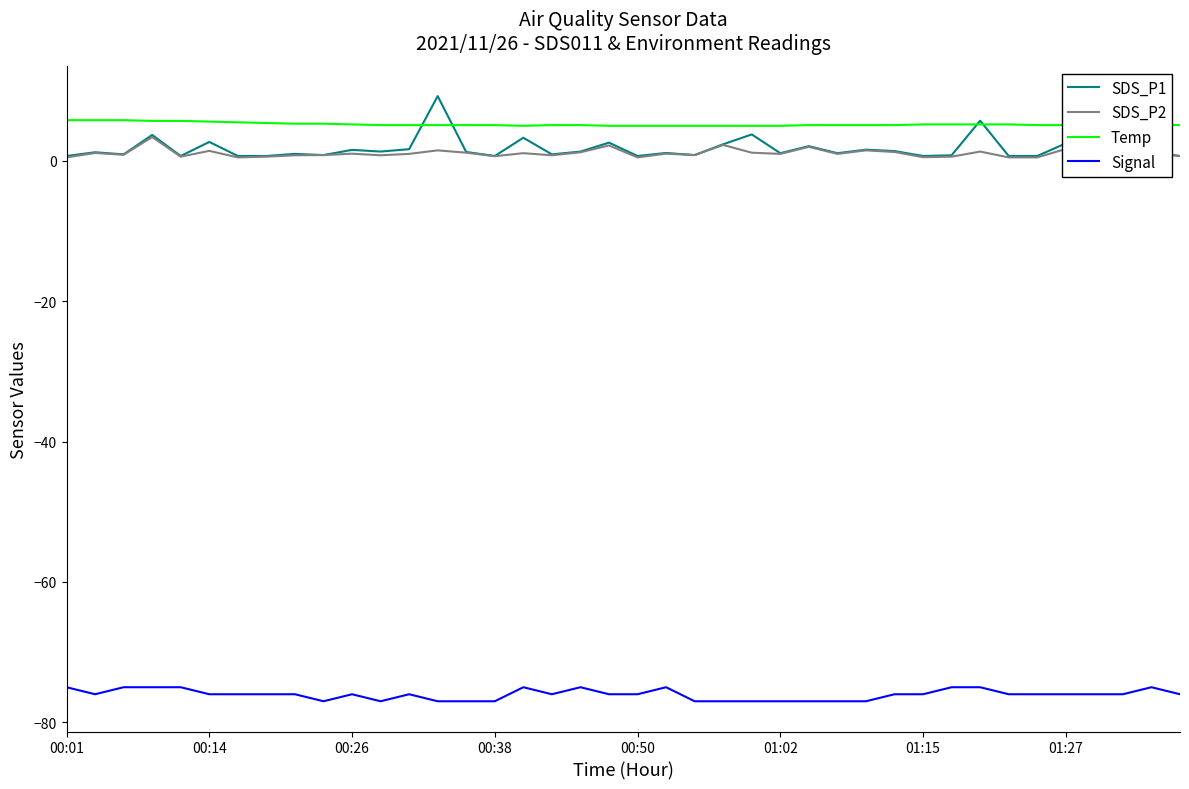

Is it true that Temp equals 1.2 at 00:38?

False